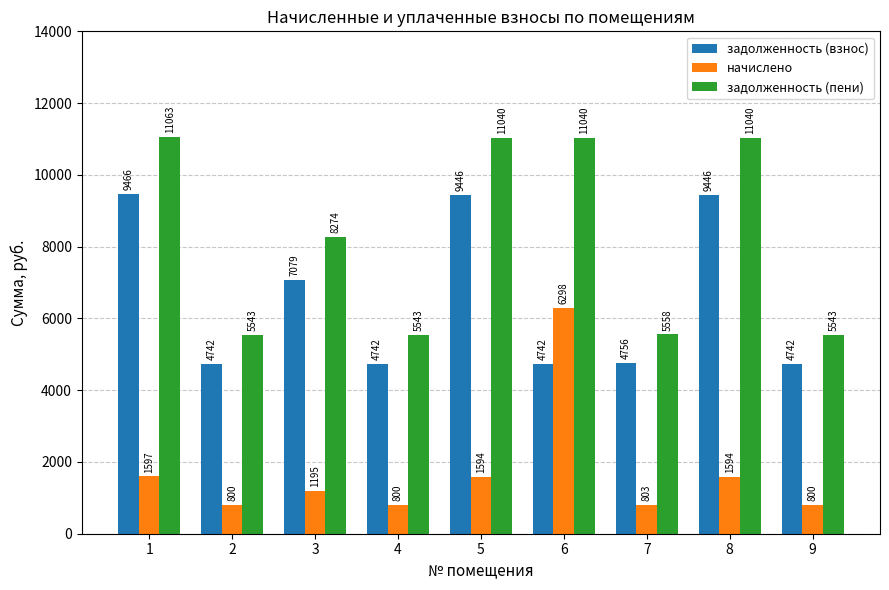

What is the value of the задолженность (пени) bar at the 2nd from the left?

5542.7